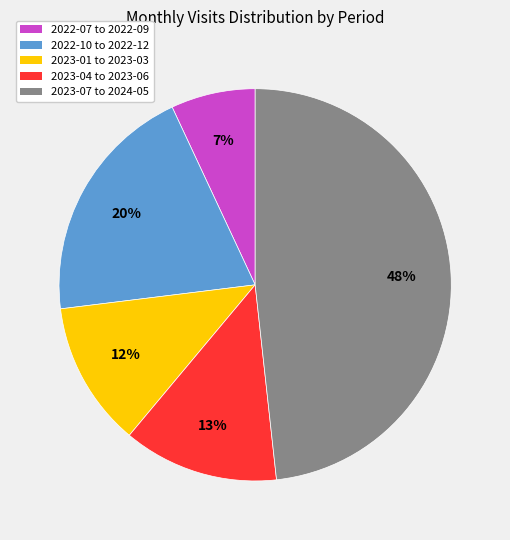

Is it true that 2023-01 to 2023-03 is 12% of the pie?

True